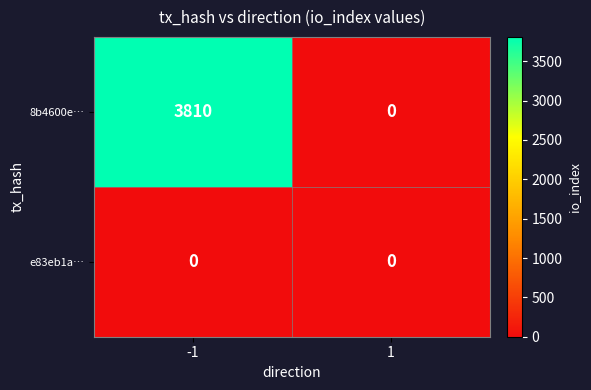

Which series changed the most between -1 and 1?

8b4600e…